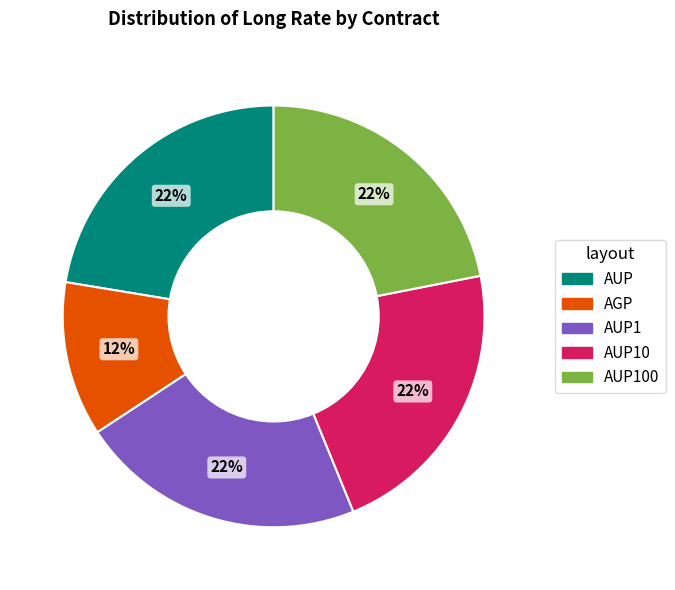

Count the number of slices in the pie.

5